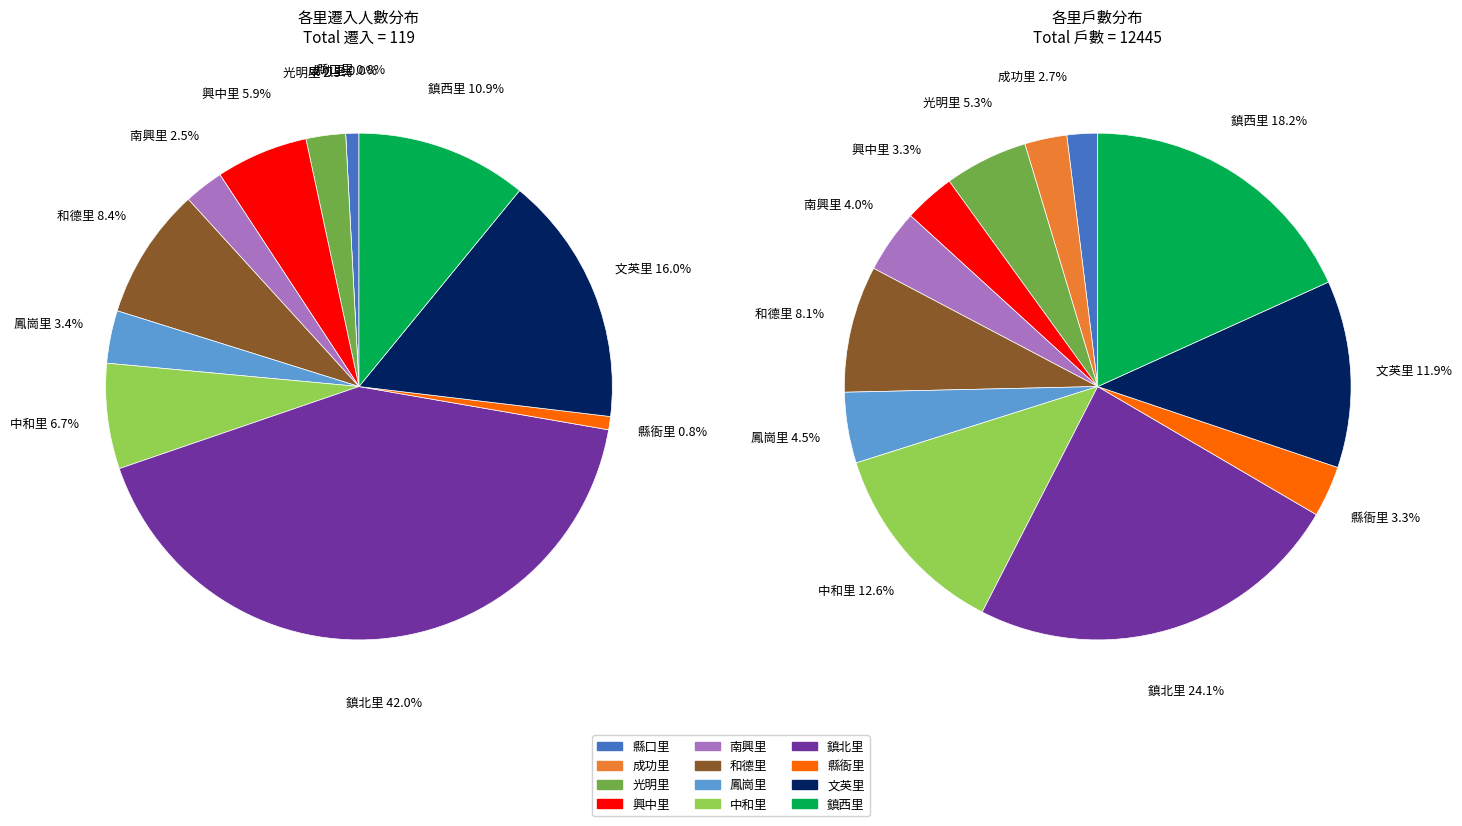

What is the change in value from 縣衙里 to 文英里?

+18